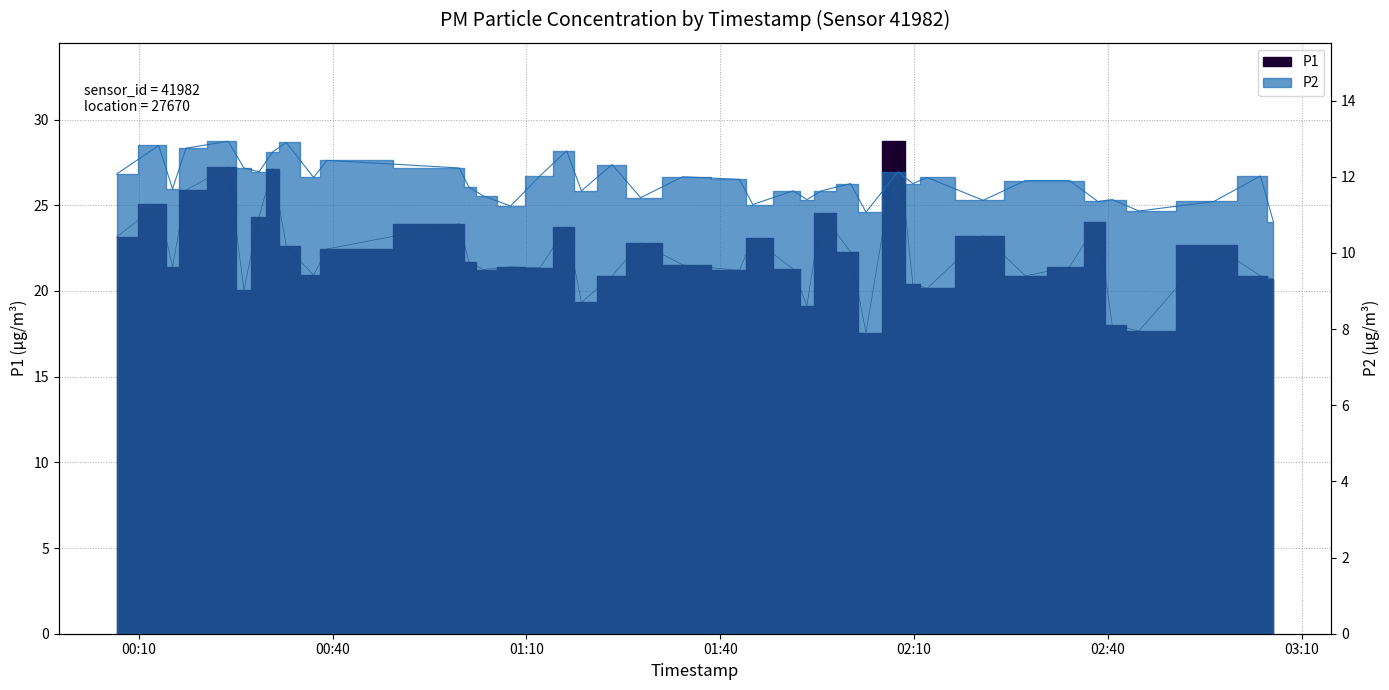

What is the value of the P2 point at the 16th from the left?

12.0